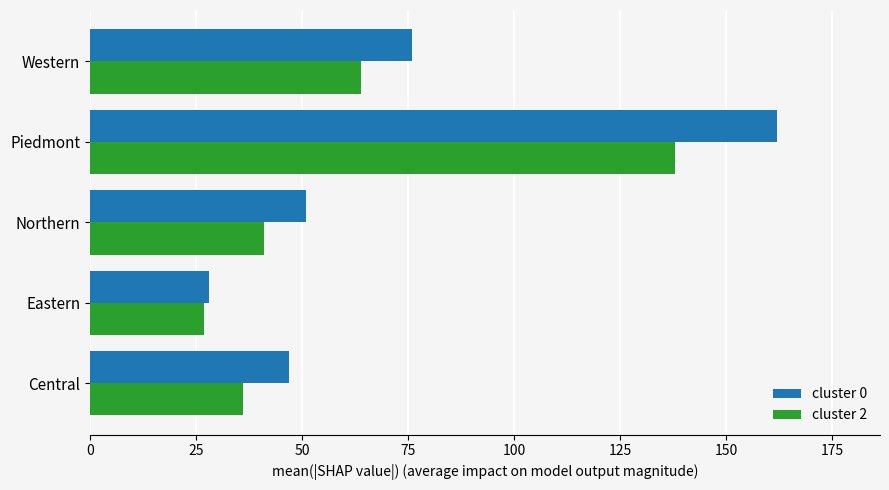

What is the spread (max minus min) of values at Piedmont?

24